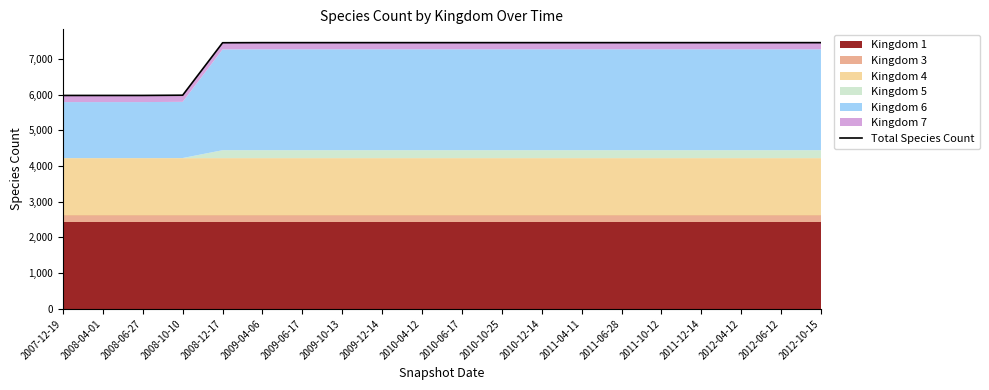

List the labels in order of value, largest first.

2009-04-06, 2009-06-17, 2009-10-13, 2009-12-14, 2010-04-12, 2010-06-17, 2010-10-25, 2010-12-14, 2011-04-11, 2011-06-28, 2011-10-12, 2011-12-14, 2012-04-12, 2012-06-12, 2012-10-15, 2008-12-17, 2008-10-10, 2007-12-19, 2008-04-01, 2008-06-27